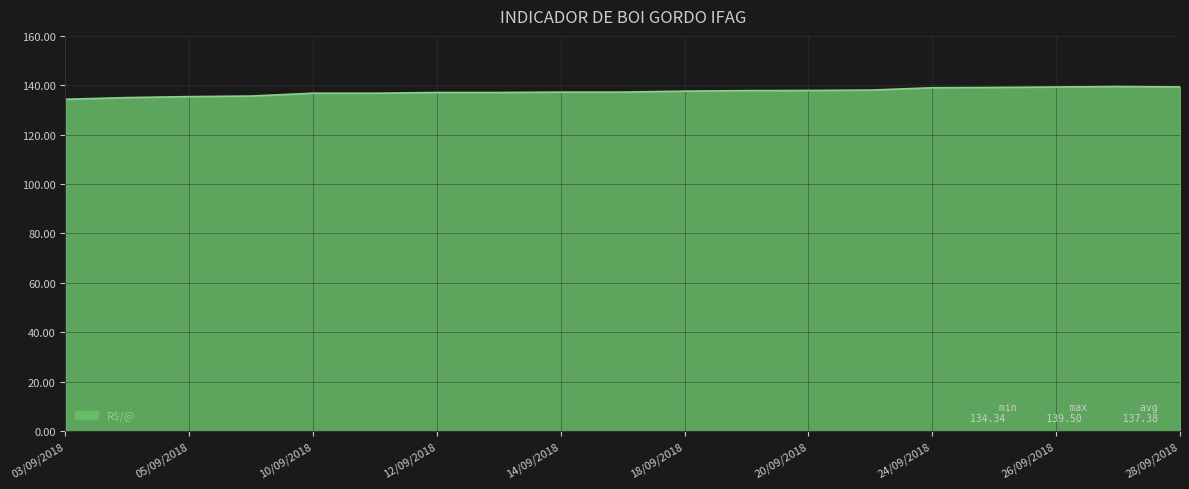

What is the smallest value displayed?

134.3